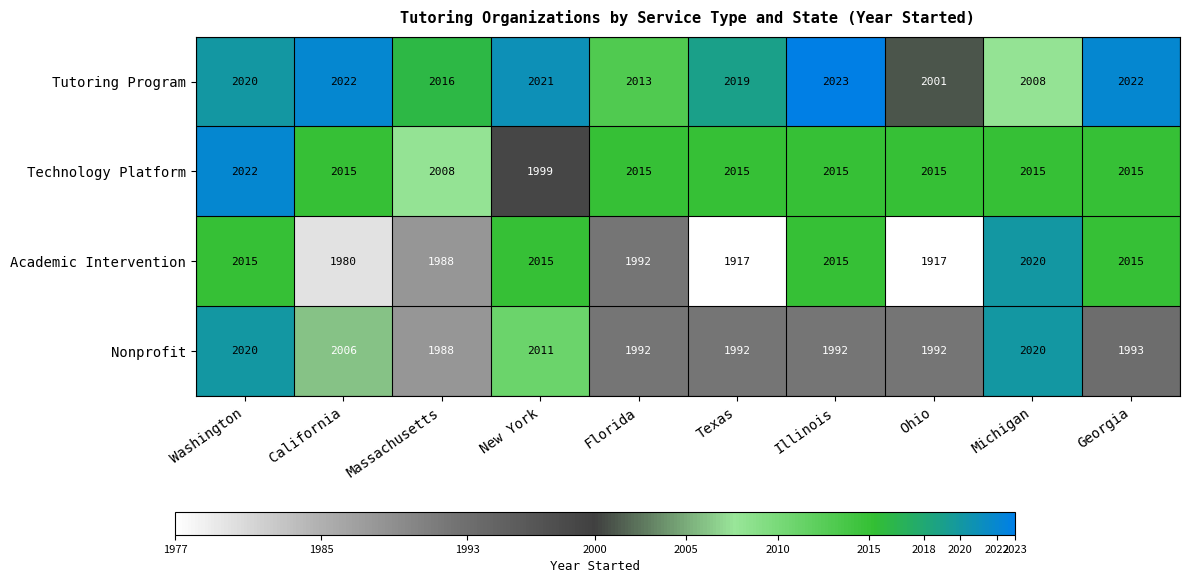

What is the difference between the highest and lowest values at Washington?

7